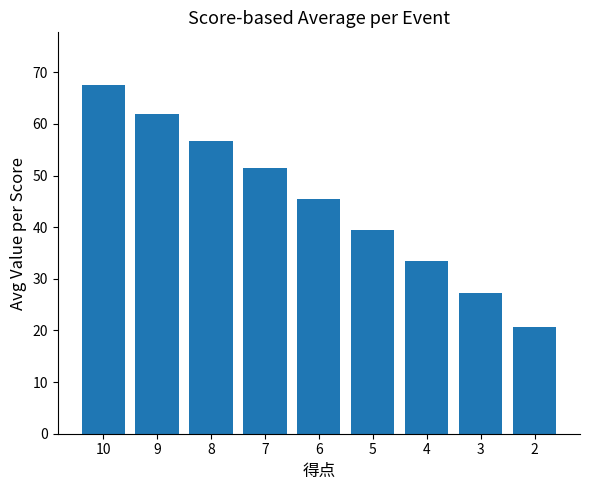

The chart shows a value of 20.6 at 2. True or false?

True